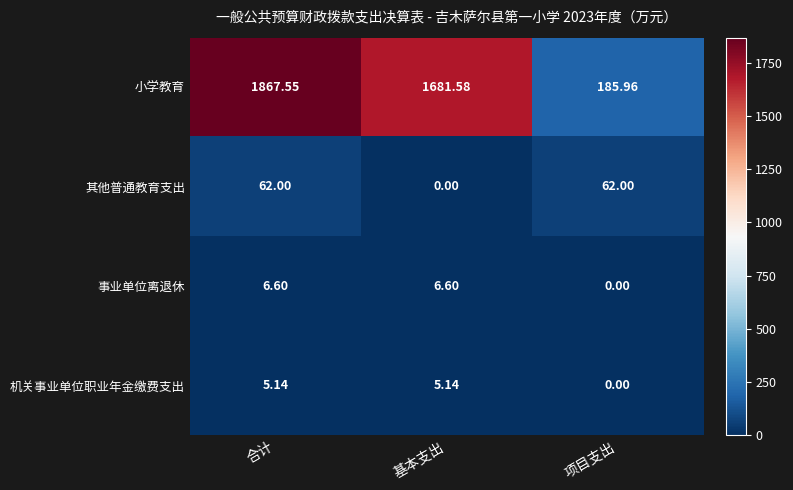

List the series in order of their peak value, highest first.

小学教育, 其他普通教育支出, 事业单位离退休, 机关事业单位职业年金缴费支出